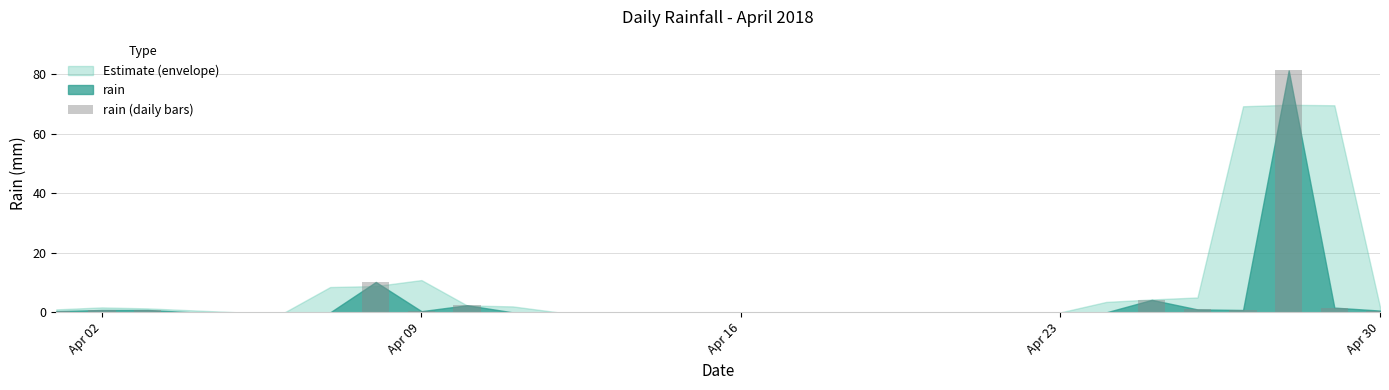

What is the maximum value shown in the chart?

81.2